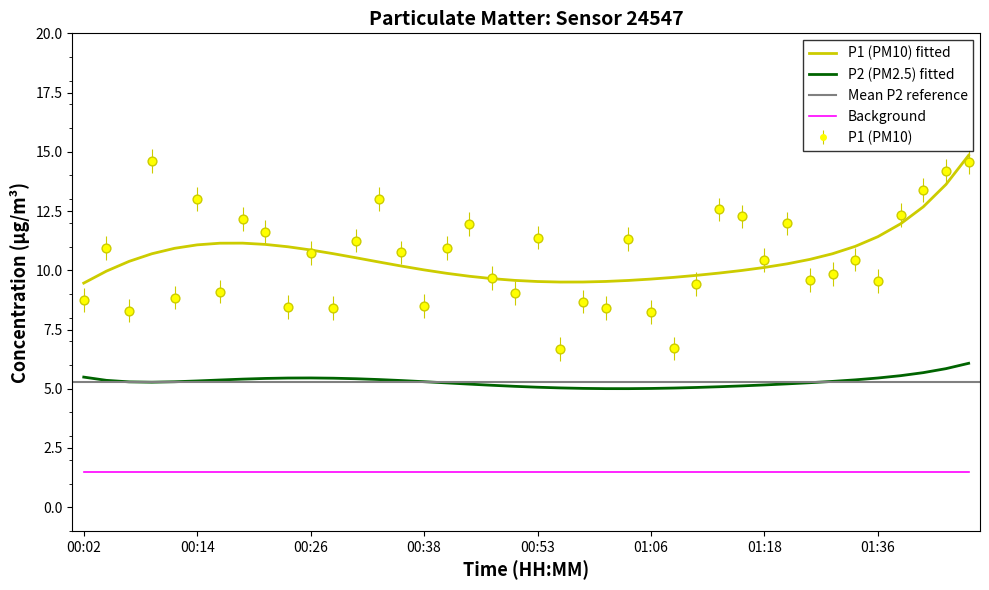

Between 00:38 and 00:24, which is larger?

00:38